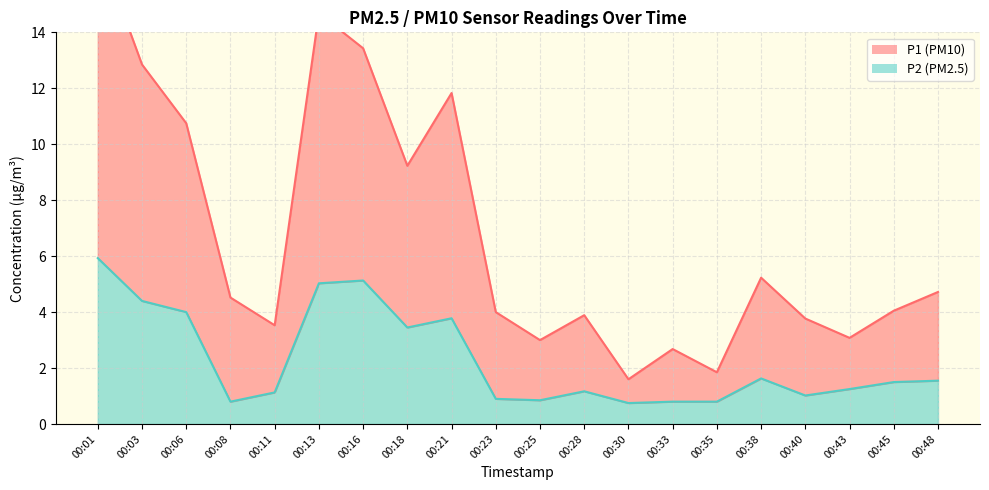

Reading left to right, extract all data points from this chart.

P1: 17.2	12.8	10.8	4.5	3.5	14.7	13.4	9.2	11.8	4.0	3.0	3.9	1.6	2.7	1.9	5.2	3.8	3.1	4.0	4.7
P2: 5.9	4.4	4.0	0.8	1.1	5.0	5.1	3.5	3.8	0.9	0.8	1.2	0.8	0.8	0.8	1.6	1.0	1.2	1.5	1.6